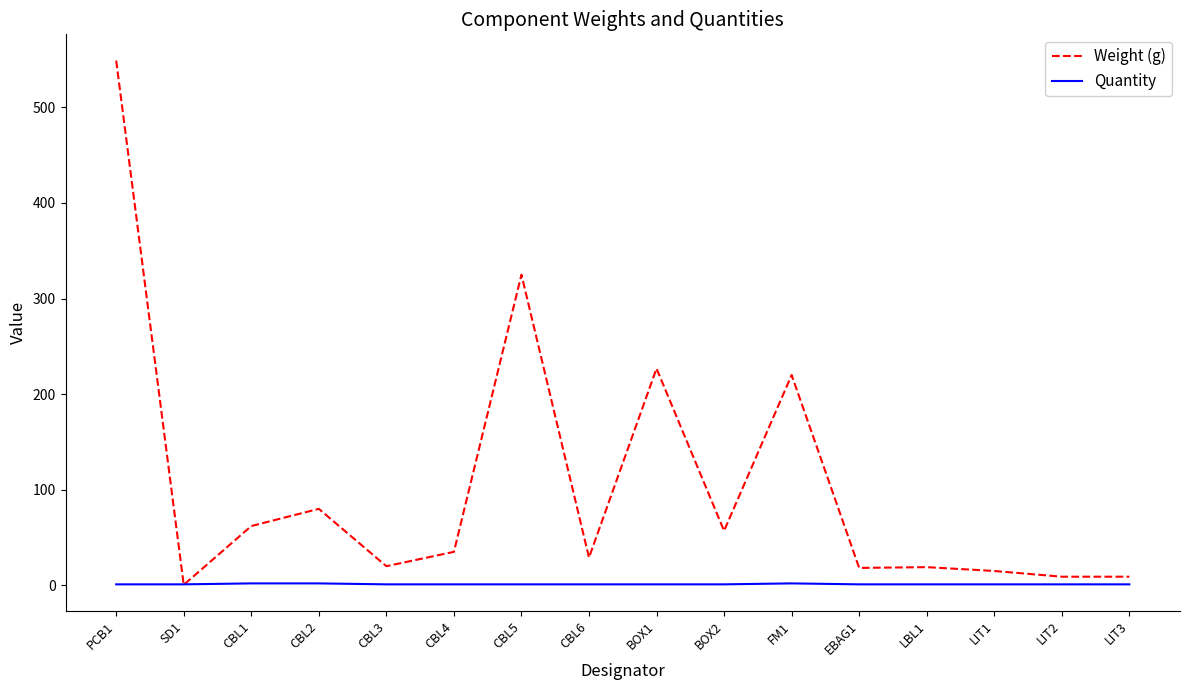

How many intersections are there between Weight (g) and Quantity?

2